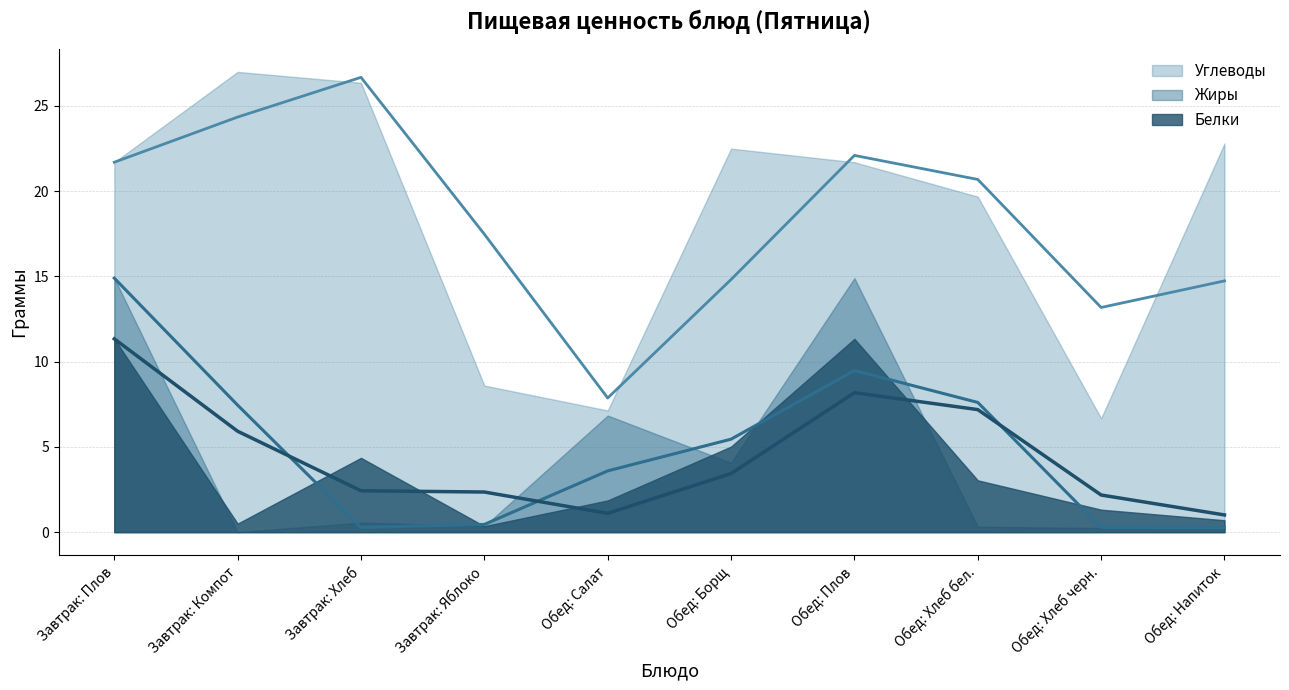

Which category has the lowest value in the Жиры series?

Завтрак: Компот